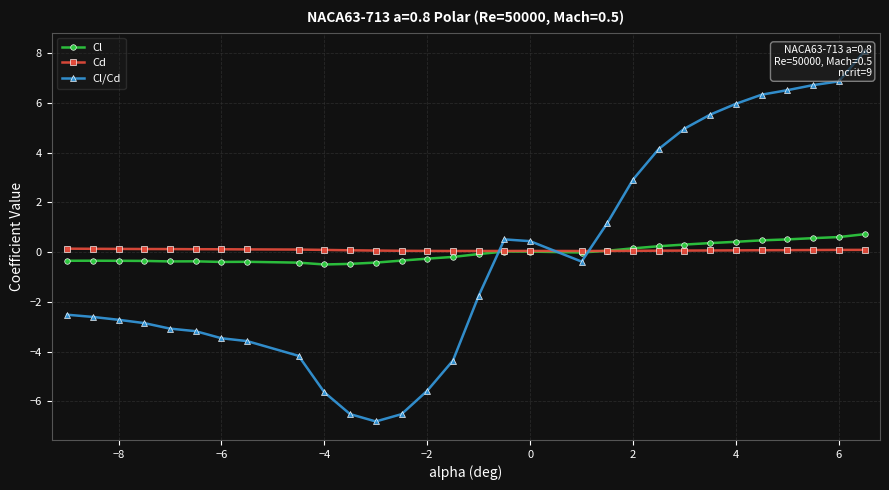

How many positive values does the Cl/Cd series have?

13